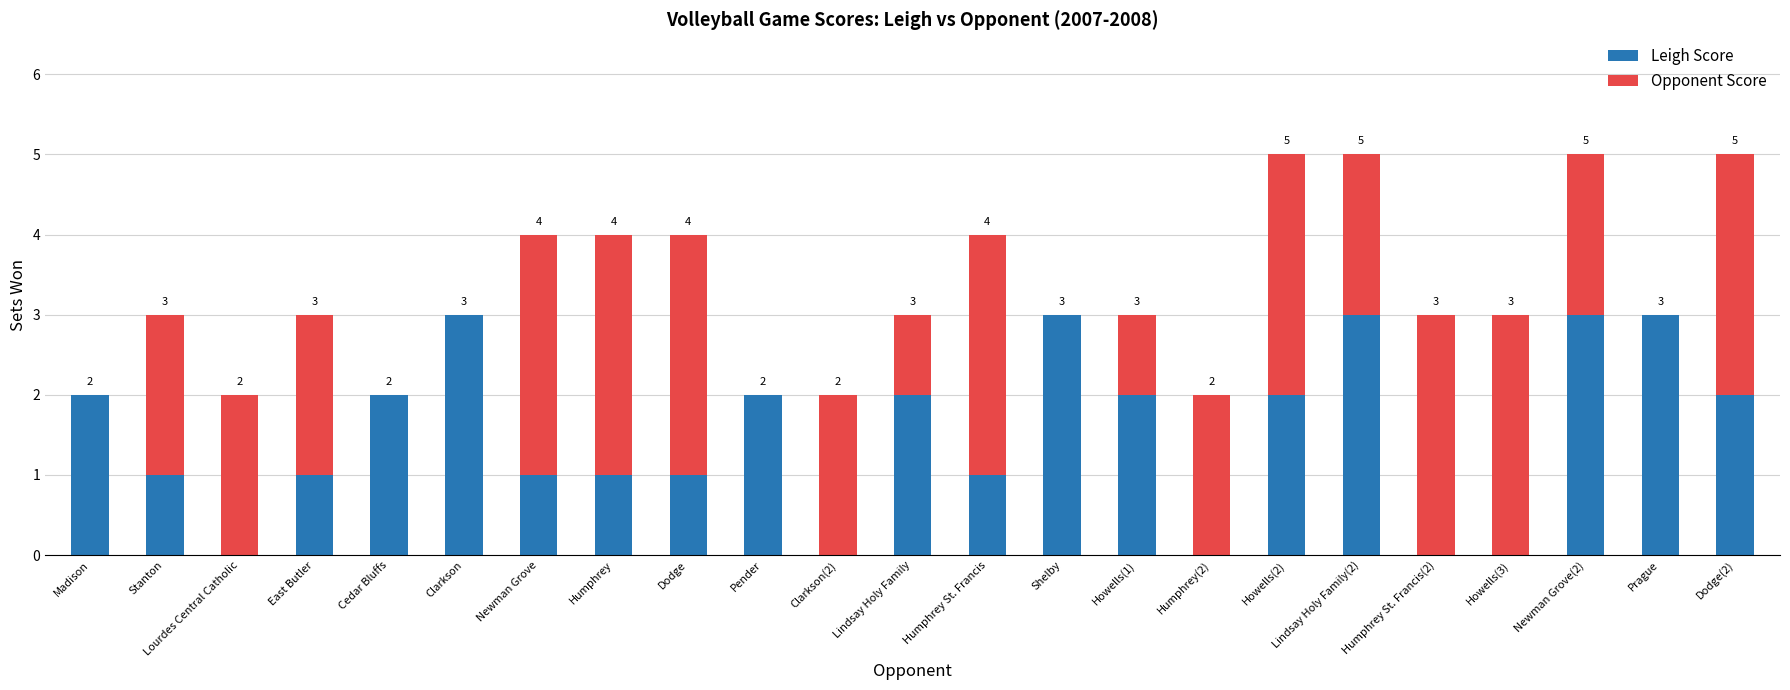

How many Leigh Score values are between 1 and 2?

13